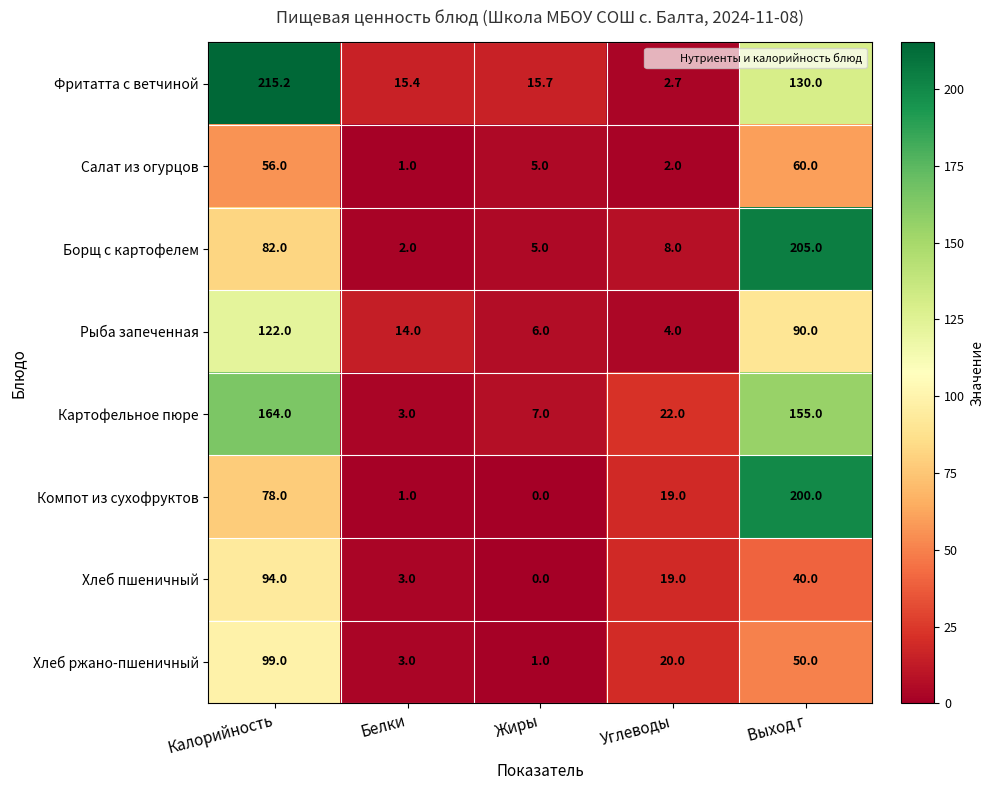

Is it true that Картофельное пюре equals 247.0 at Калорийность?

False